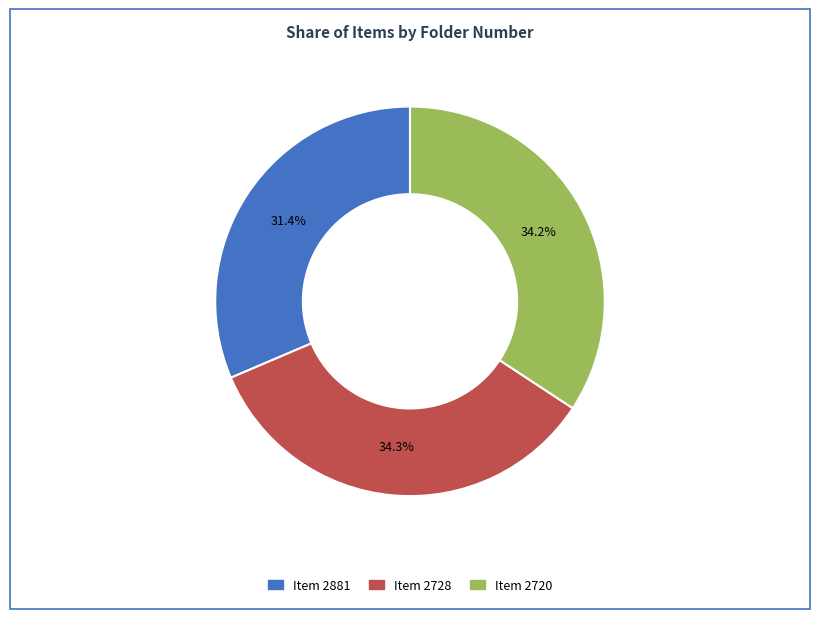

Does any single category account for the majority?

No